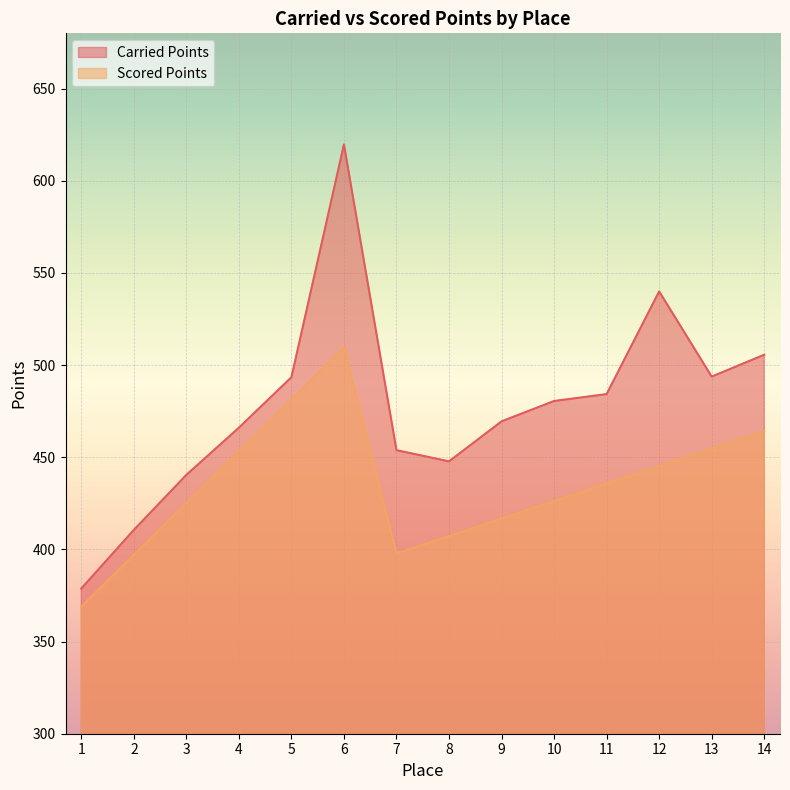

Reading left to right, transcribe all the data shown in this chart.

Carried Points: 1=378.8	2=410.6	3=440.4	4=466.0	5=493.4	6=619.7	7=453.8	8=447.8	9=469.5	10=480.5	11=484.3	12=540.0	13=493.8	14=505.6
Scored Points: 1=368.9	2=397.0	3=425.1	4=453.2	5=481.3	6=509.4	7=397.8	8=407.2	9=416.7	10=426.2	11=435.7	12=445.1	13=454.6	14=464.1